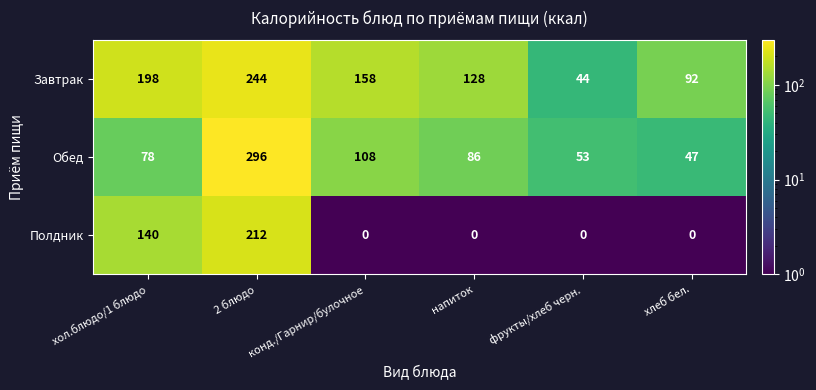

The Обед series shows 47 at хлеб бел.. True or false?

True